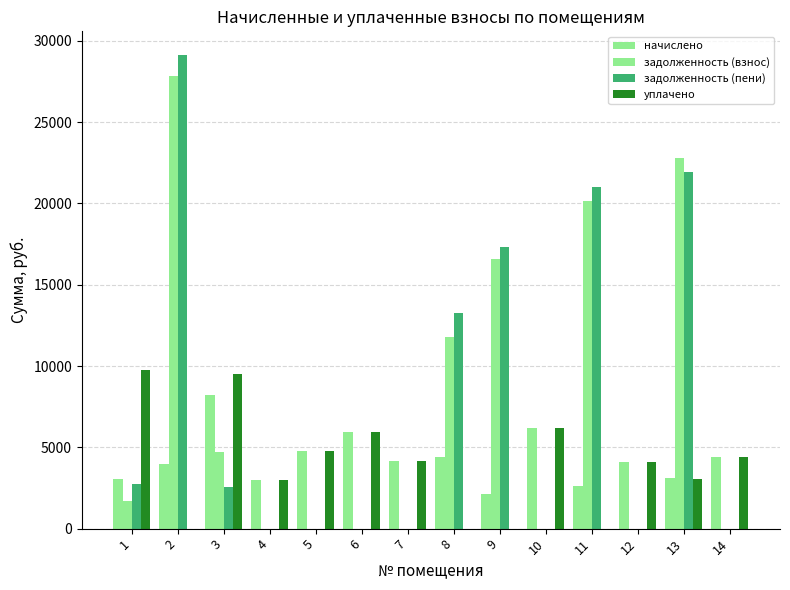

List the labels in order of задолженность (взнос) value, smallest first.

4, 5, 6, 7, 10, 12, 14, 1, 3, 8, 9, 11, 13, 2